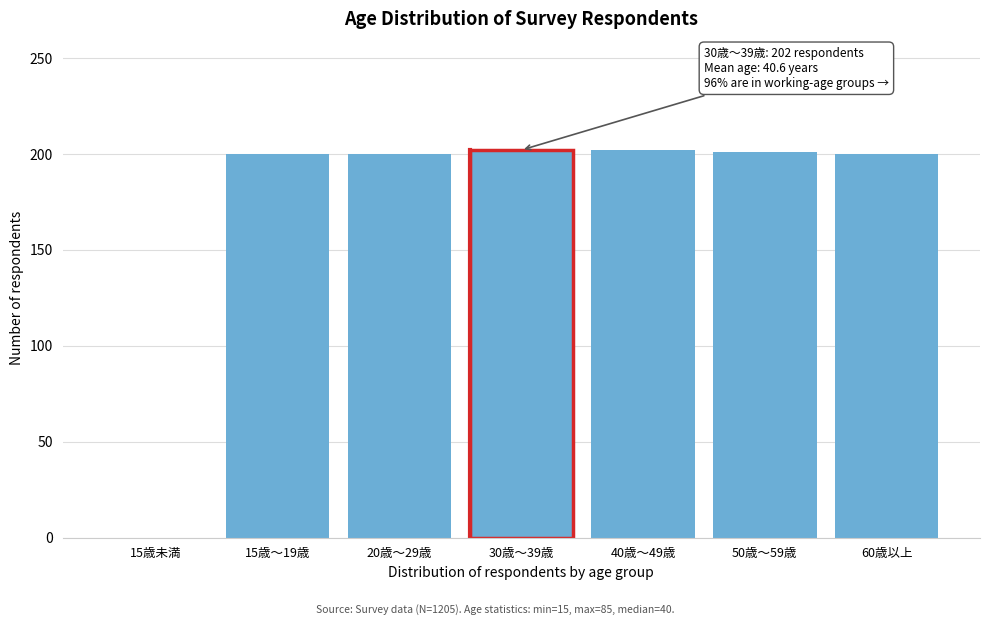

What is the sum of the values at 60歳以上 and 20歳〜29歳?

400